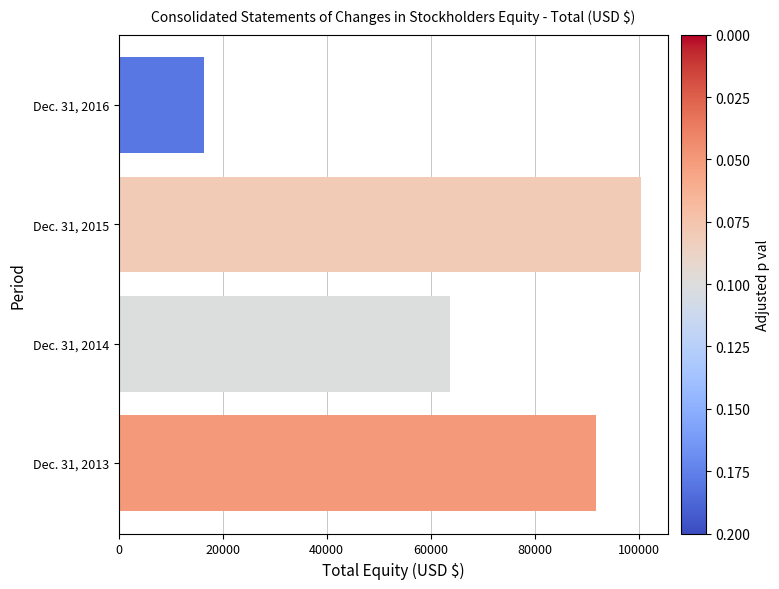

The value at Dec. 31, 2016 is 16428. True or false?

True